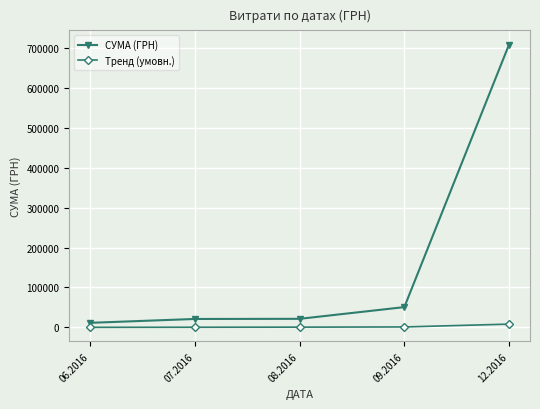

The СУМА (ГРН) series shows 50802.1 at 09.2016. True or false?

True